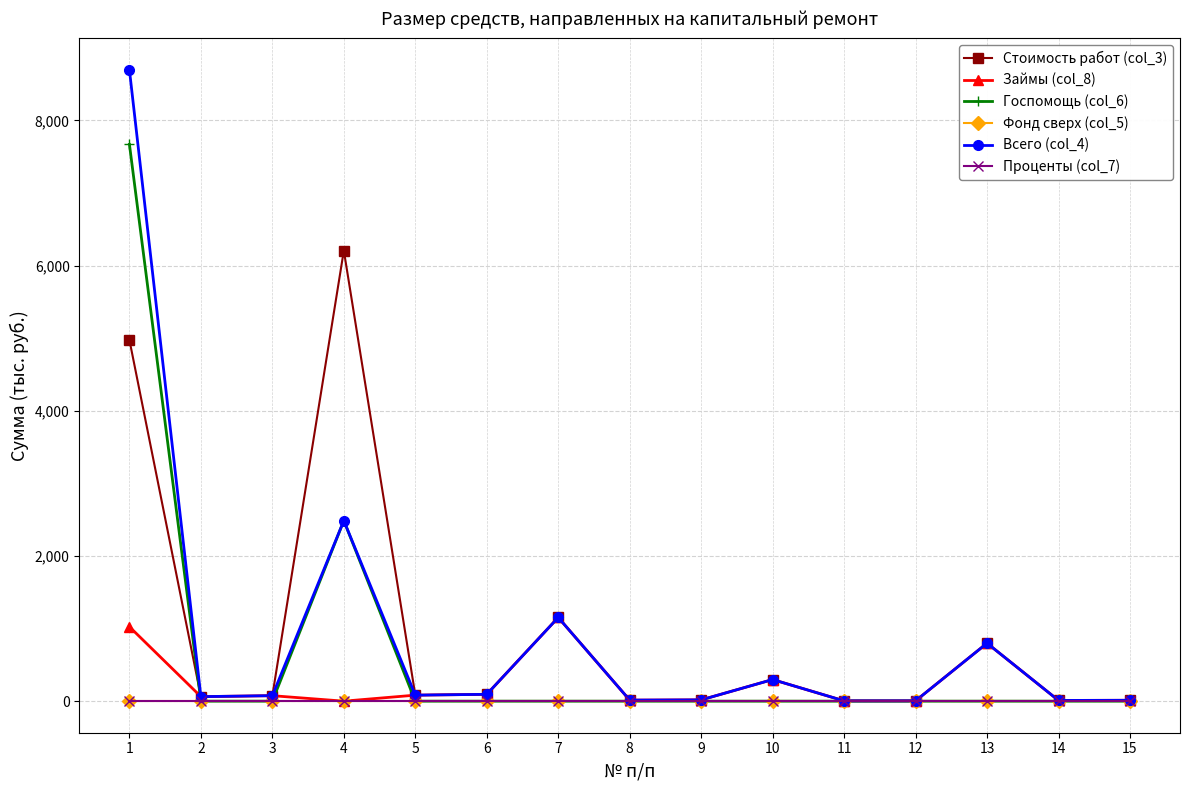

Is the value of Стоимость работ (col_3) at 6 greater than the value of Займы (col_8) at 8?

Yes